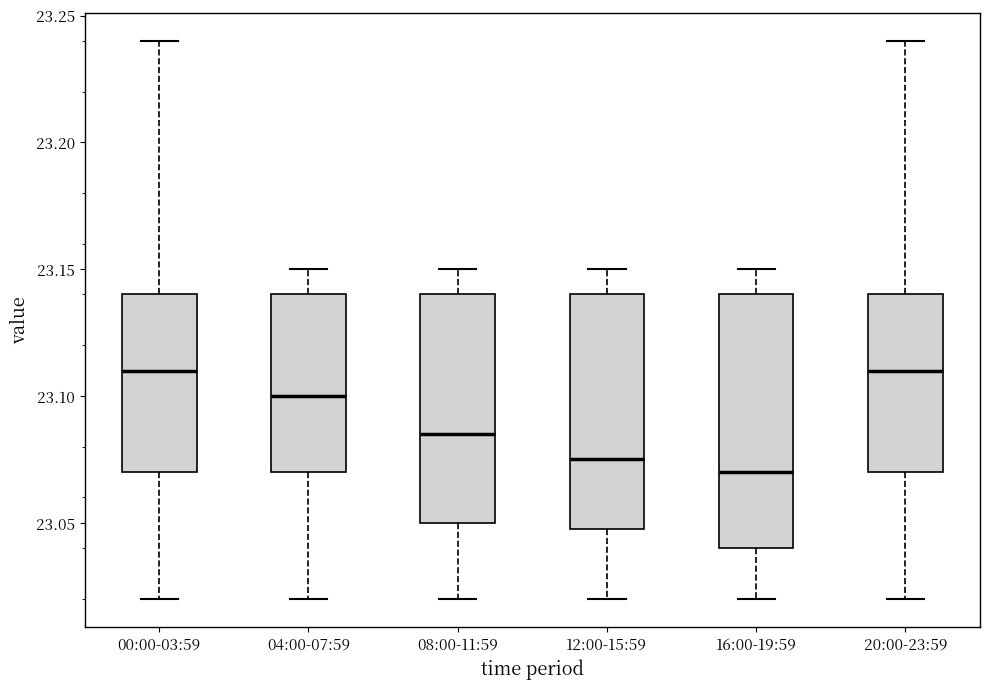

Reading left to right, read every box against the y-axis: the position of its median line, the range the box covers, and the ends of its whiskers. The values are not printed on the chart, so give them approximately, as read against the axis.

00:00-03:59: median 23.110, box 23.070 to 23.140, whiskers 23.020 to 23.240
04:00-07:59: median 23.100, box 23.070 to 23.140, whiskers 23.020 to 23.150
08:00-11:59: median 23.085, box 23.050 to 23.140, whiskers 23.020 to 23.150
12:00-15:59: median 23.075, box 23.050 to 23.140, whiskers 23.020 to 23.150
16:00-19:59: median 23.070, box 23.040 to 23.140, whiskers 23.020 to 23.150
20:00-23:59: median 23.110, box 23.070 to 23.140, whiskers 23.020 to 23.240